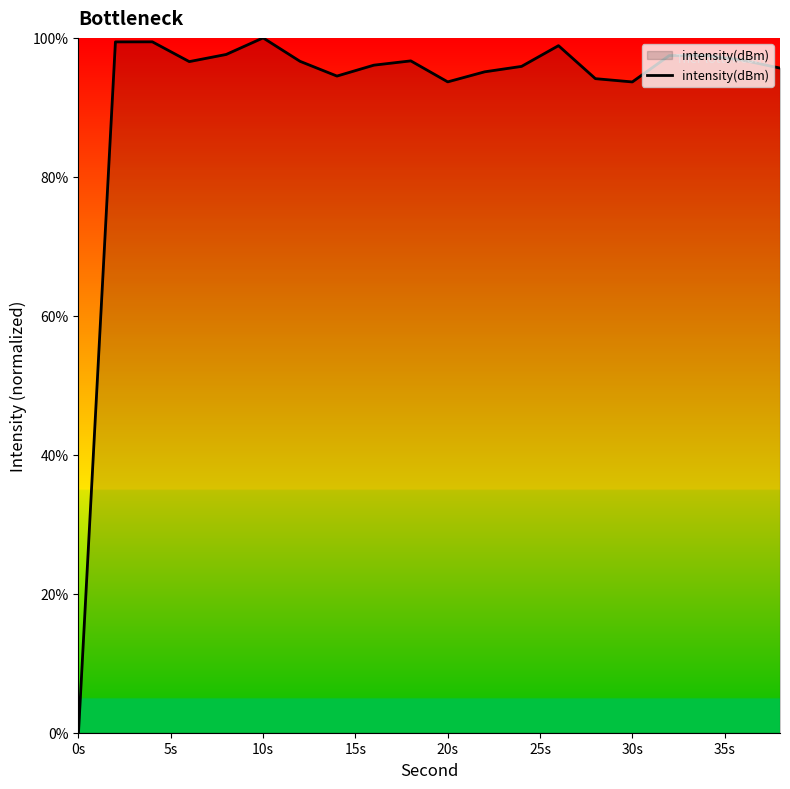

What is the difference between the maximum and minimum values?

100.0